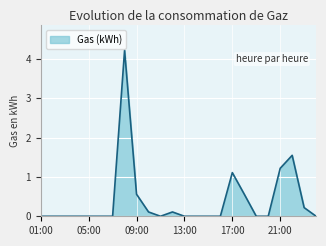

How many lines are shown in the chart?

1